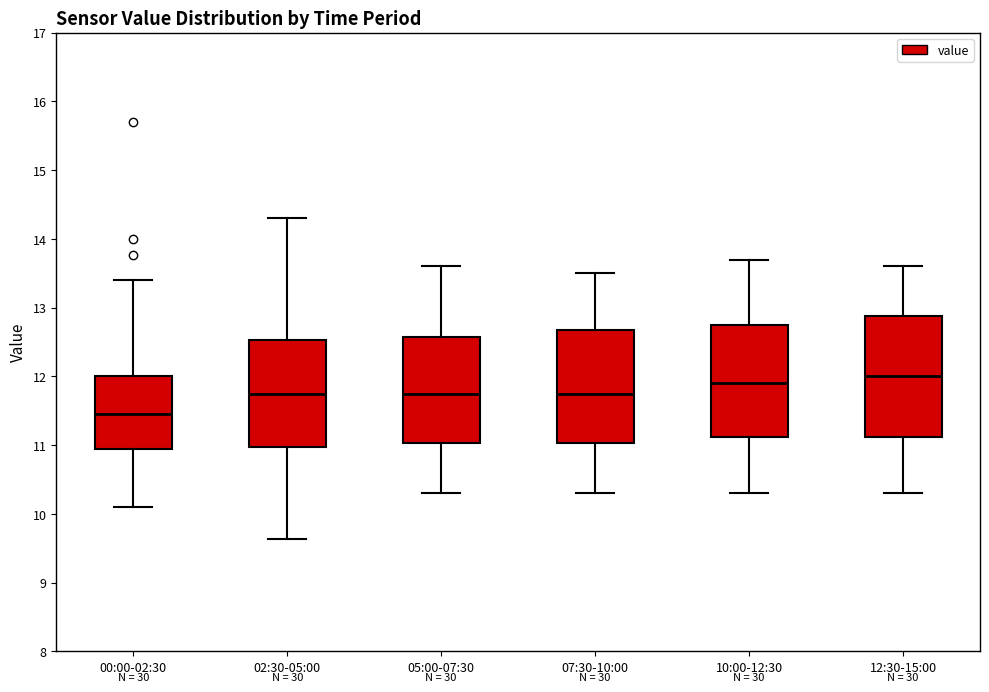

Reading left to right, read every box against the y-axis: the position of its median line, the range the box covers, and the ends of its whiskers. The values are not printed on the chart, so give them approximately, as read against the axis.

00:00-02:30: median 11.5, box 10.9 to 12.0, whiskers 10.1 to 13.4
02:30-05:00: median 11.8, box 11.0 to 12.5, whiskers 9.6 to 14.3
05:00-07:30: median 11.8, box 11.0 to 12.6, whiskers 10.3 to 13.6
07:30-10:00: median 11.8, box 11.0 to 12.7, whiskers 10.3 to 13.5
10:00-12:30: median 11.9, box 11.1 to 12.8, whiskers 10.3 to 13.7
12:30-15:00: median 12.0, box 11.1 to 12.9, whiskers 10.3 to 13.6